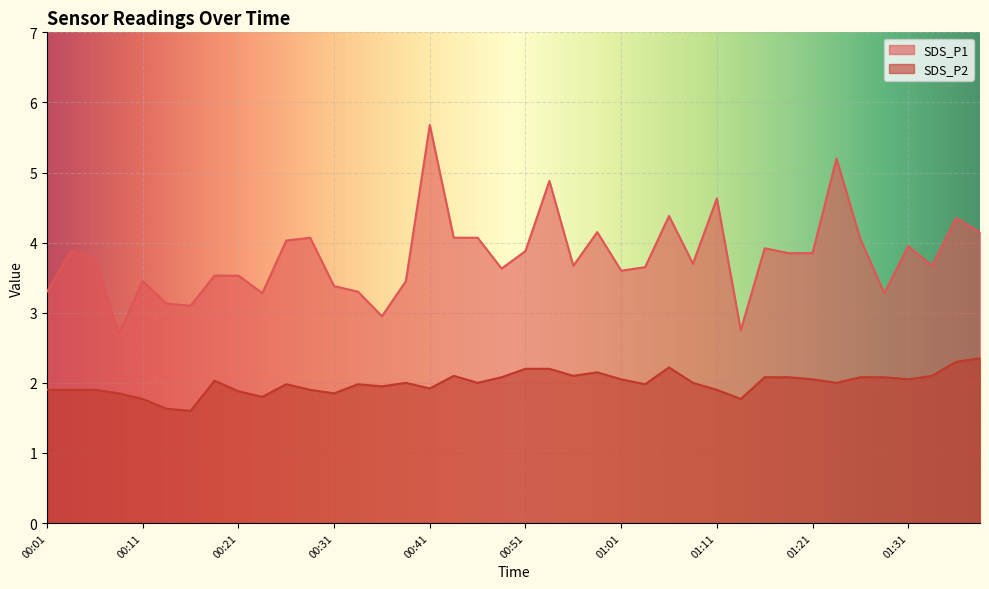

Which category has the highest value across all series?

00:41